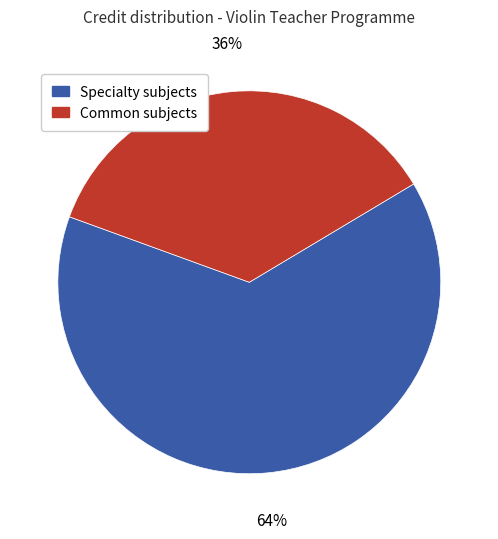

Does any single category account for the majority?

Yes